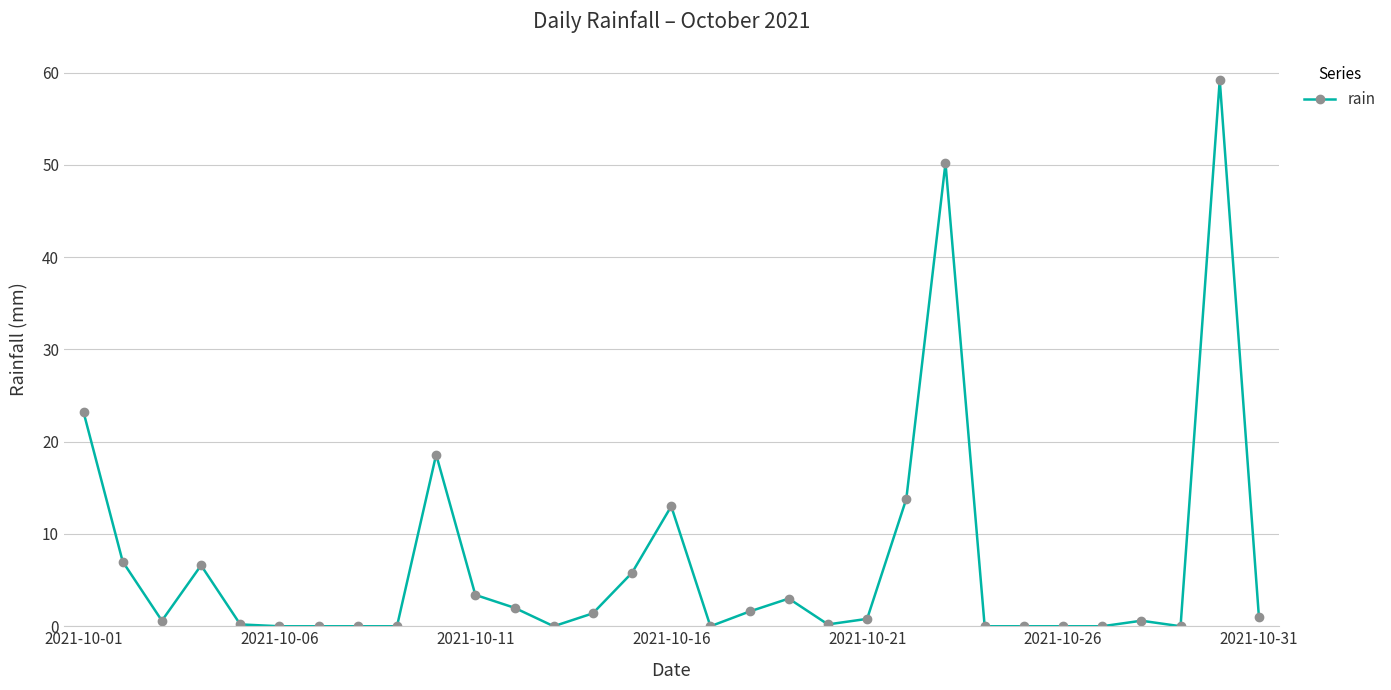

True or false: the data has more than 0 interior local peaks.

True